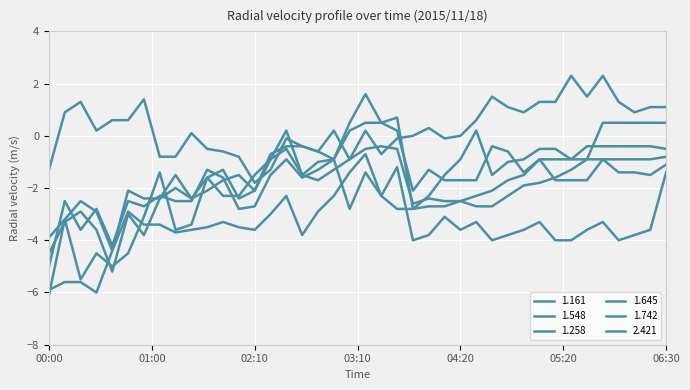

How many distinct data groups are displayed?

6